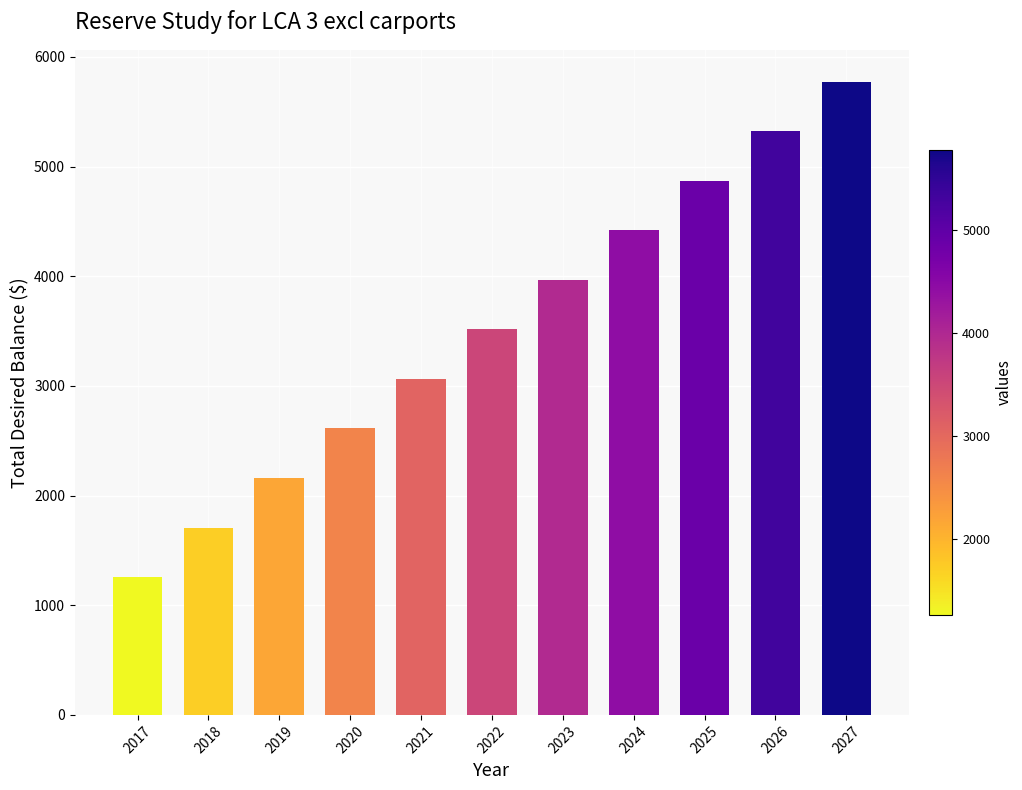

What is the average value?

3516.2